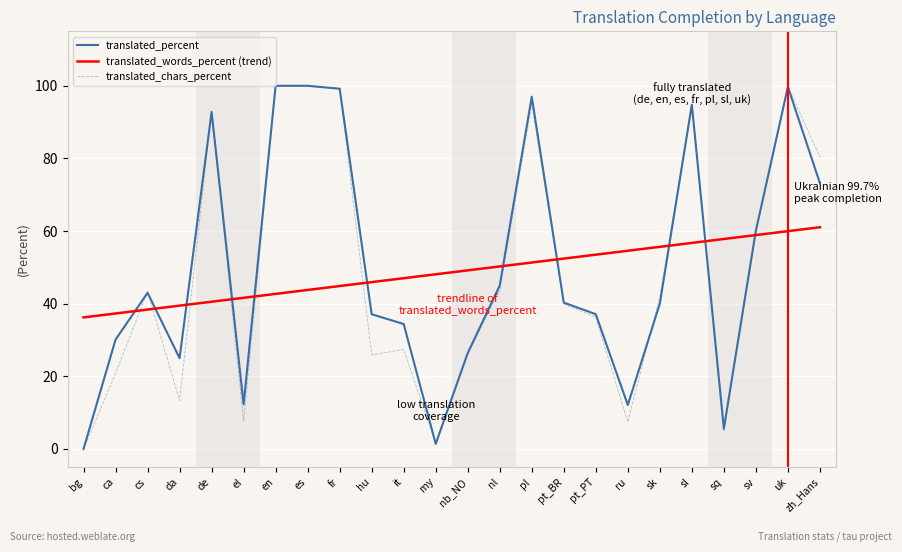

Rank the series at zh_Hans from highest to lowest value.

translated_chars_percent, translated_percent, translated_words_percent (trend)